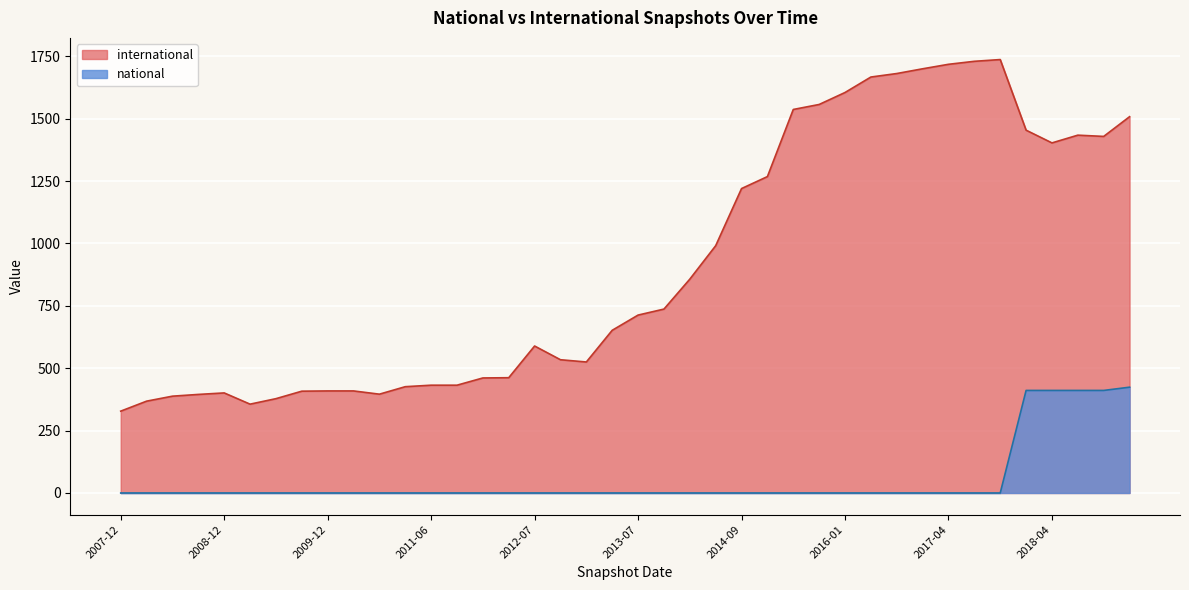

True or false: international has a value of 151 at 2008-10.

False